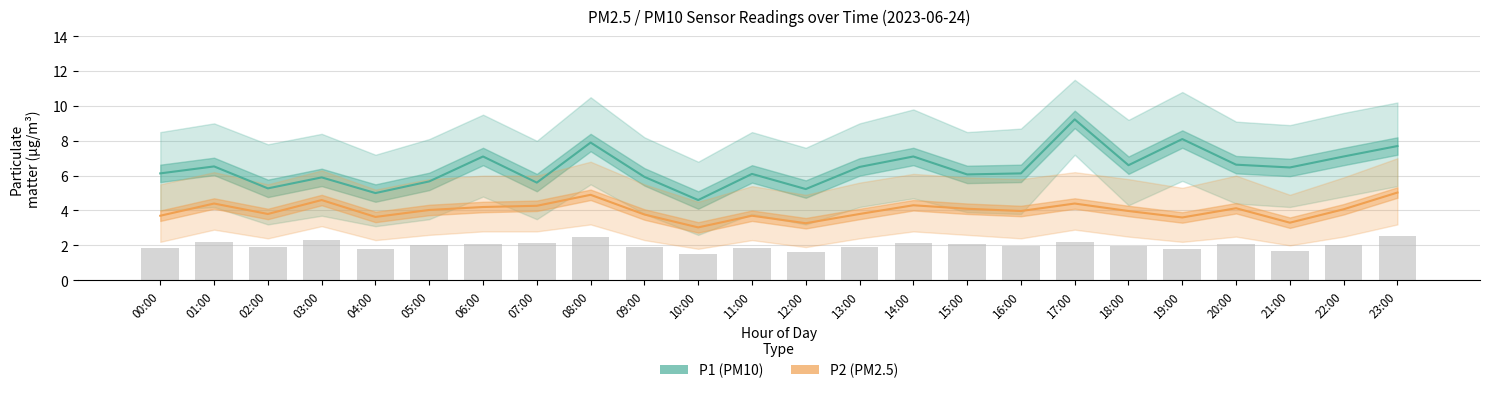

At 14:00, list the series in order from largest to smallest.

P1 (PM10), P2 (PM2.5)